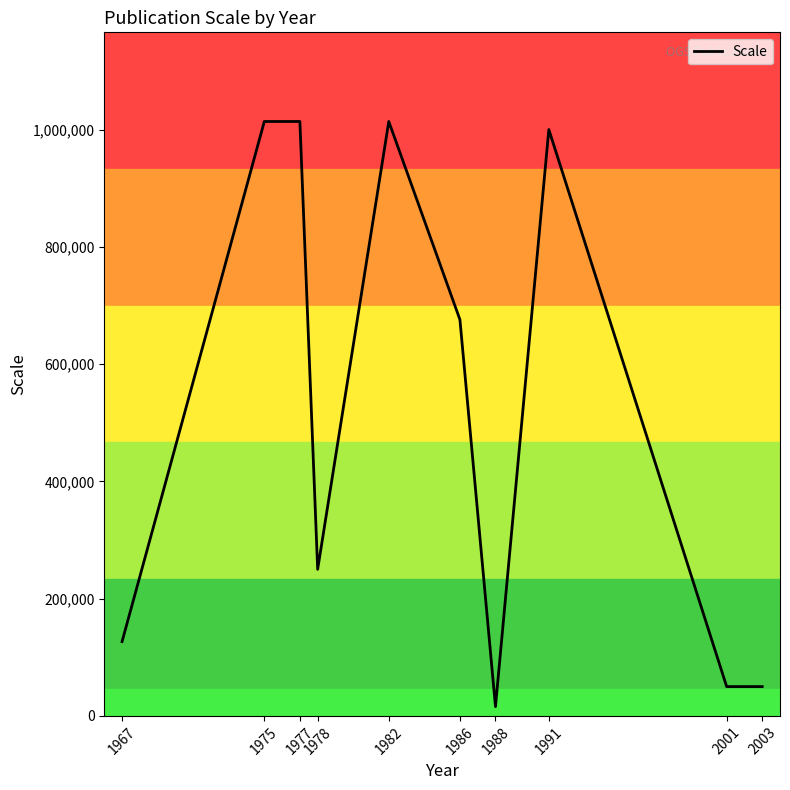

What is the maximum value shown in the chart?

1013760